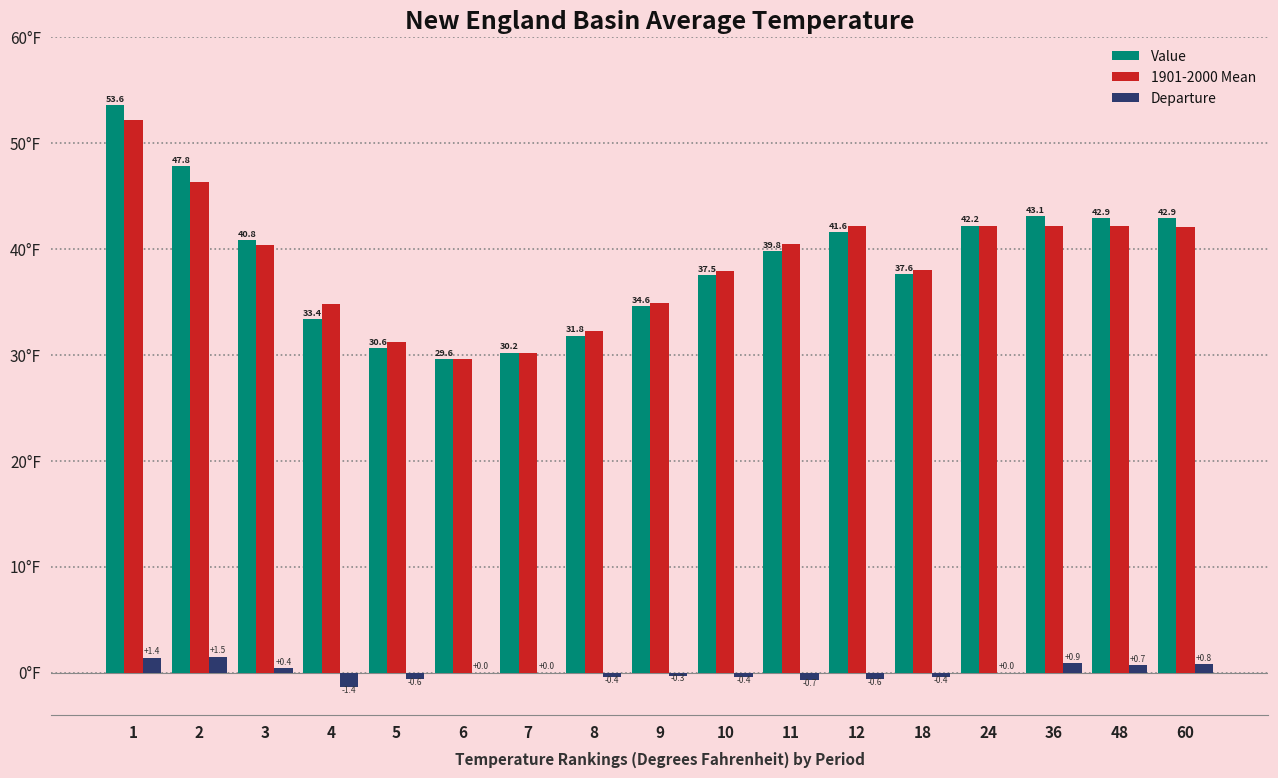

Between 10 and 24, which series saw the biggest shift?

Value